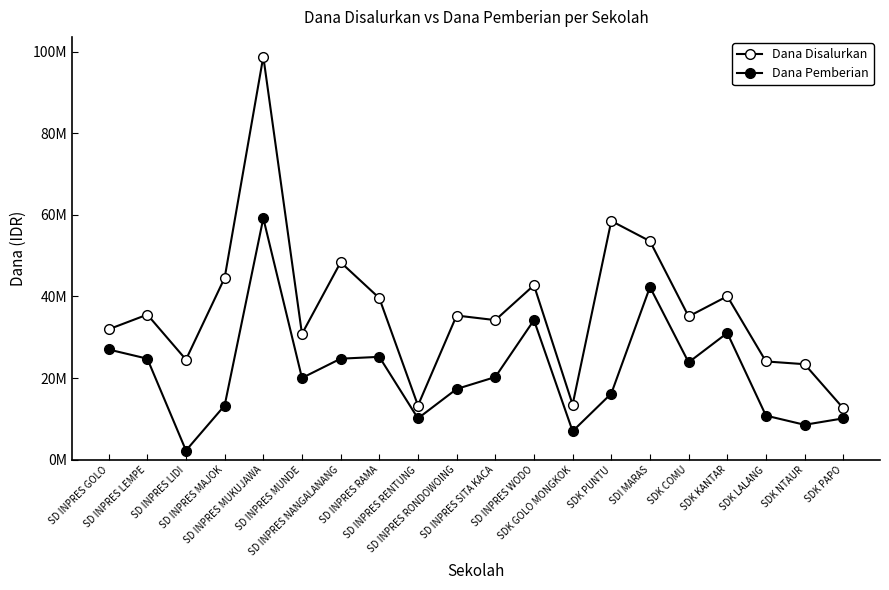

Is this an area chart (filled region under the line)?

No